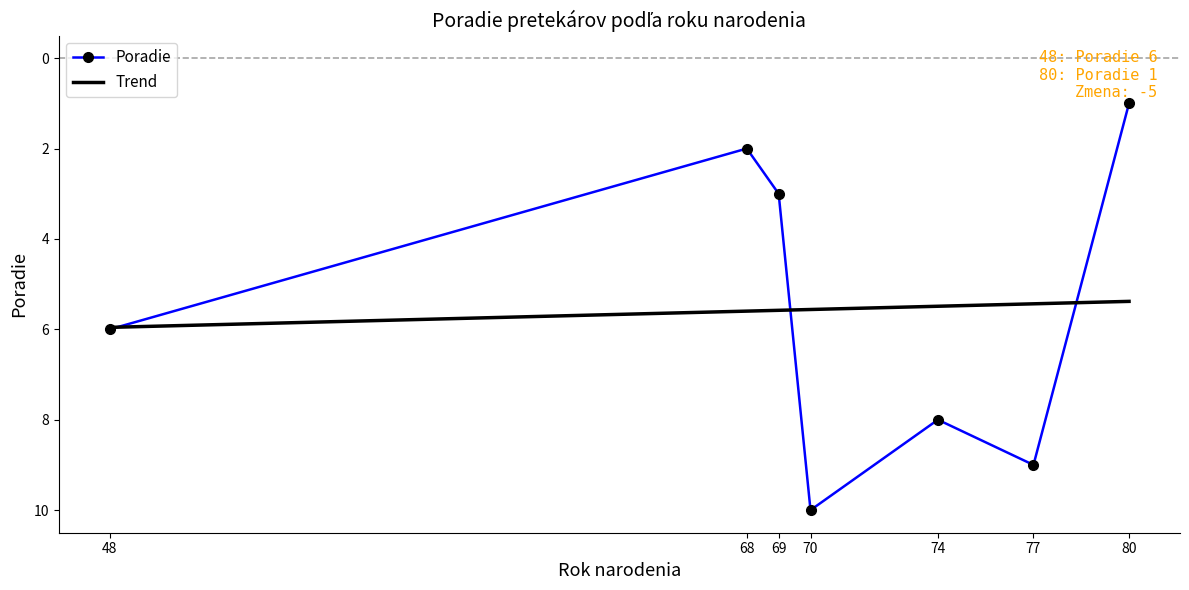

How many series are shown in this chart?

2